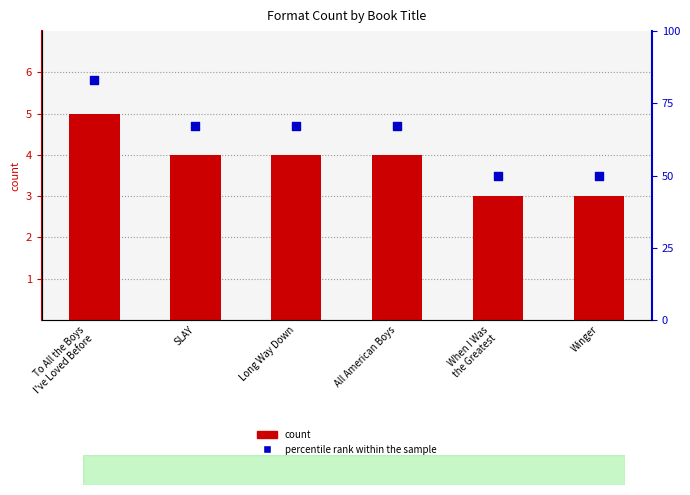

Which series has the largest total across all categories?

percentile rank within the sample